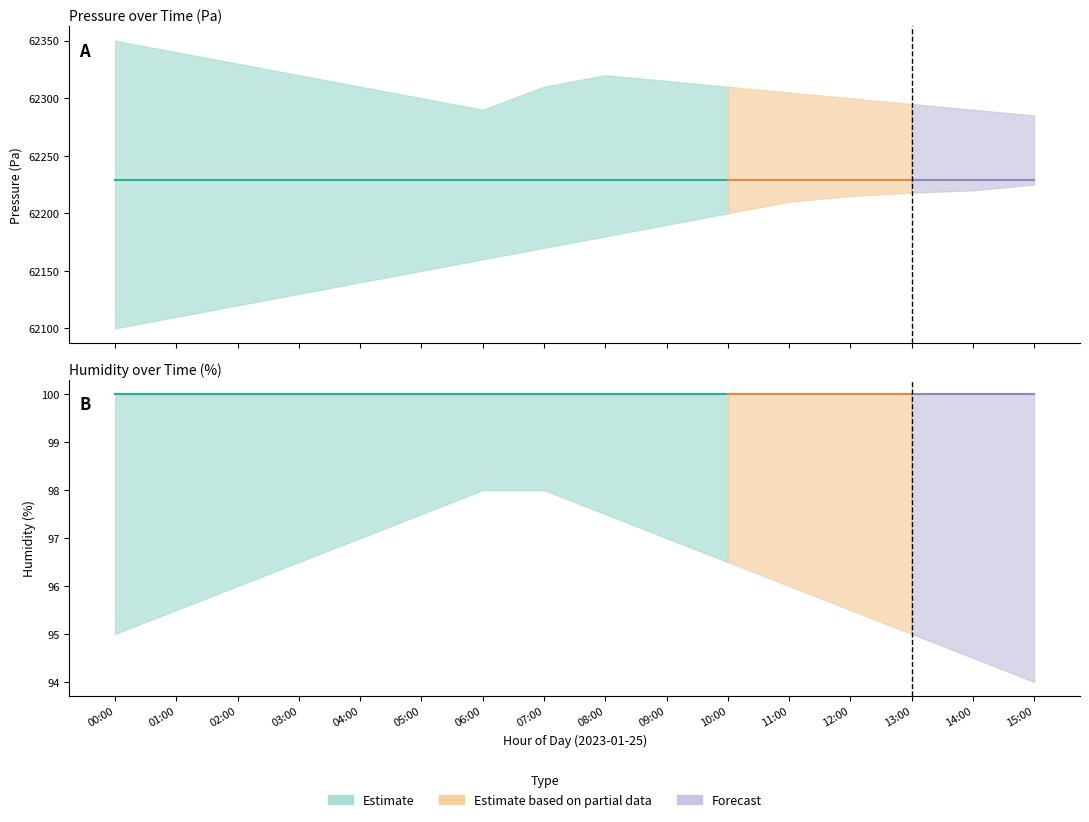

Is the value of pressure at 05:00 greater than the value of humidity at 06:00?

Yes